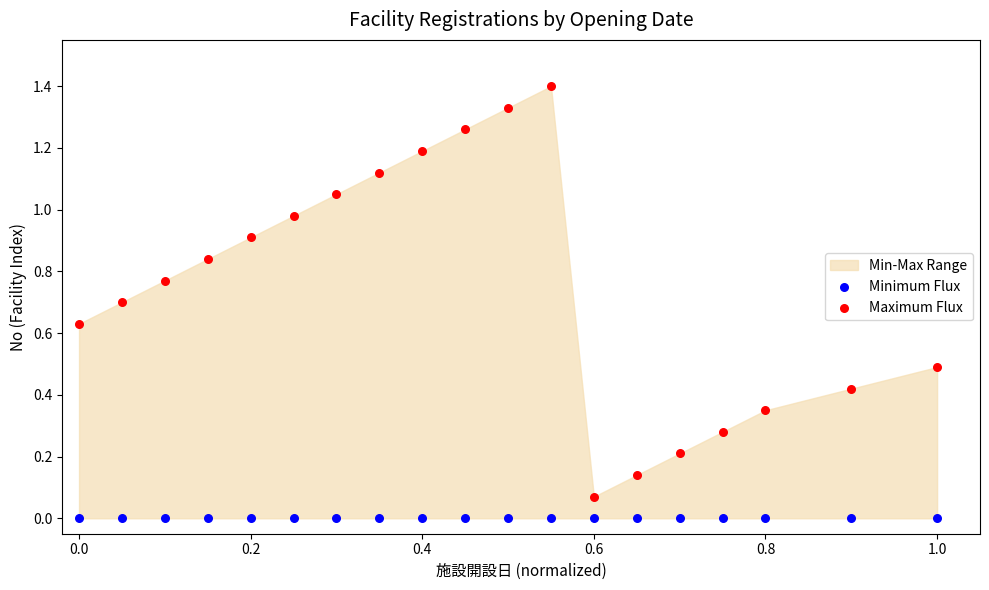

Which series reaches the maximum Y coordinate?

Maximum Flux